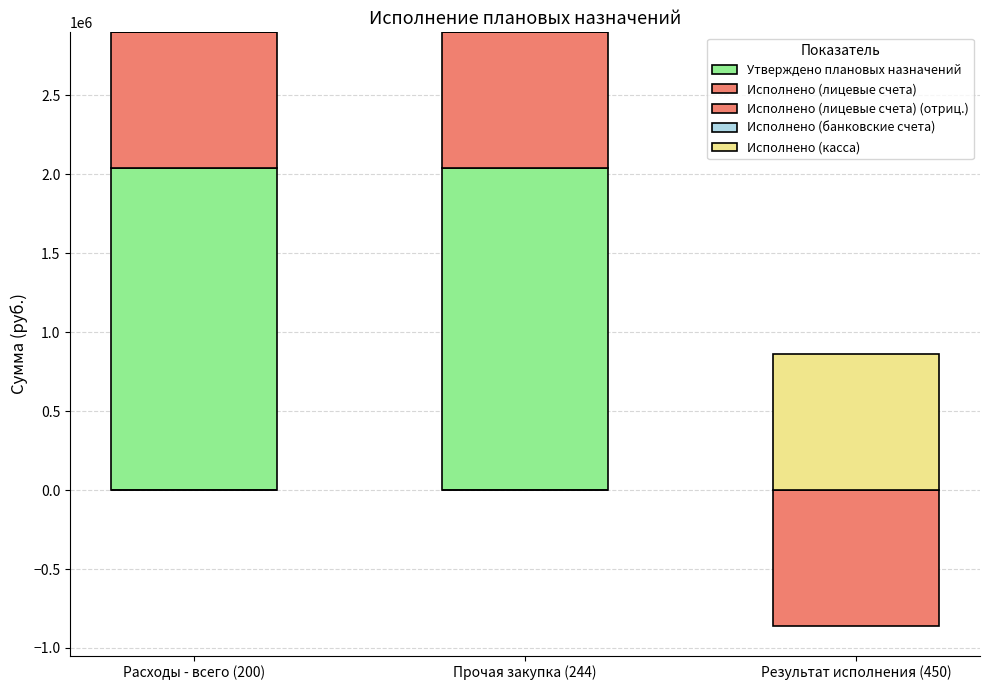

At which label is Исполнено (лицевые счета) (отриц.) closest to -430000?

Расходы - всего (200)